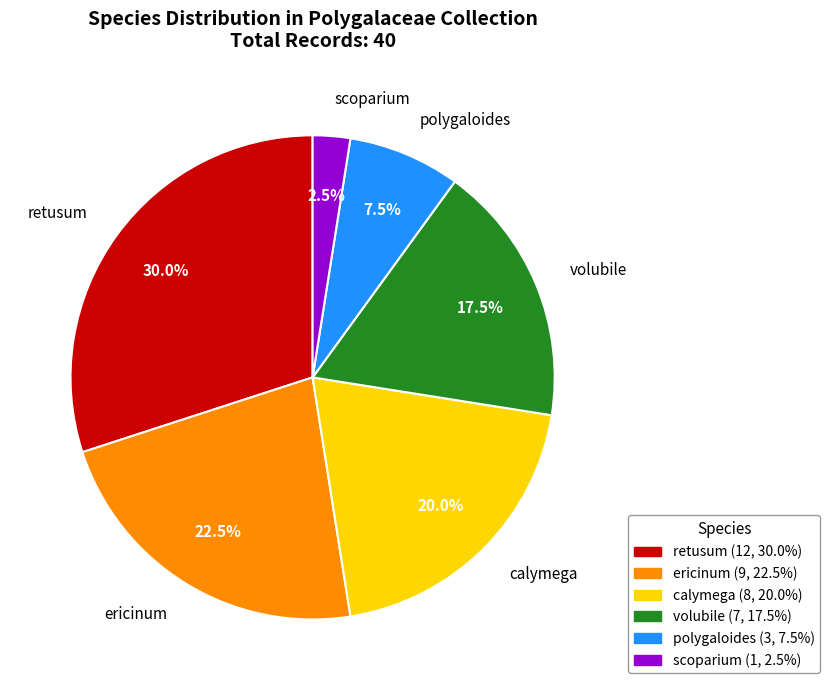

True or false: retusum accounts for 43% of the total.

False